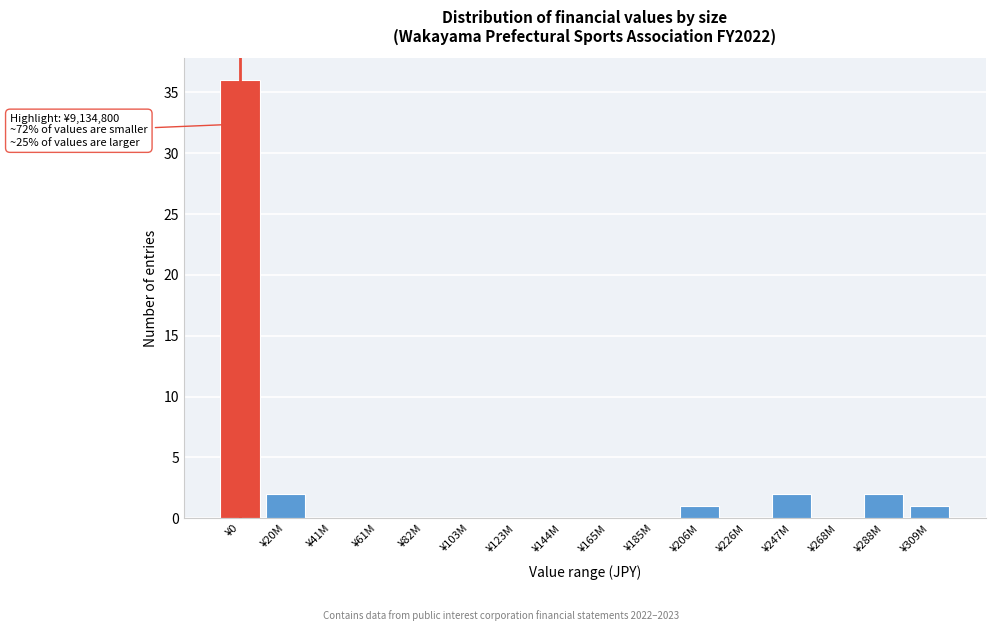

Reading right to left, extract all data points from this chart.

¥309M=1	¥288M=2	¥268M=0	¥247M=2	¥226M=0	¥206M=1	¥185M=0	¥165M=0	¥144M=0	¥123M=0	¥103M=0	¥82M=0	¥61M=0	¥41M=0	¥20M=2	¥0=36